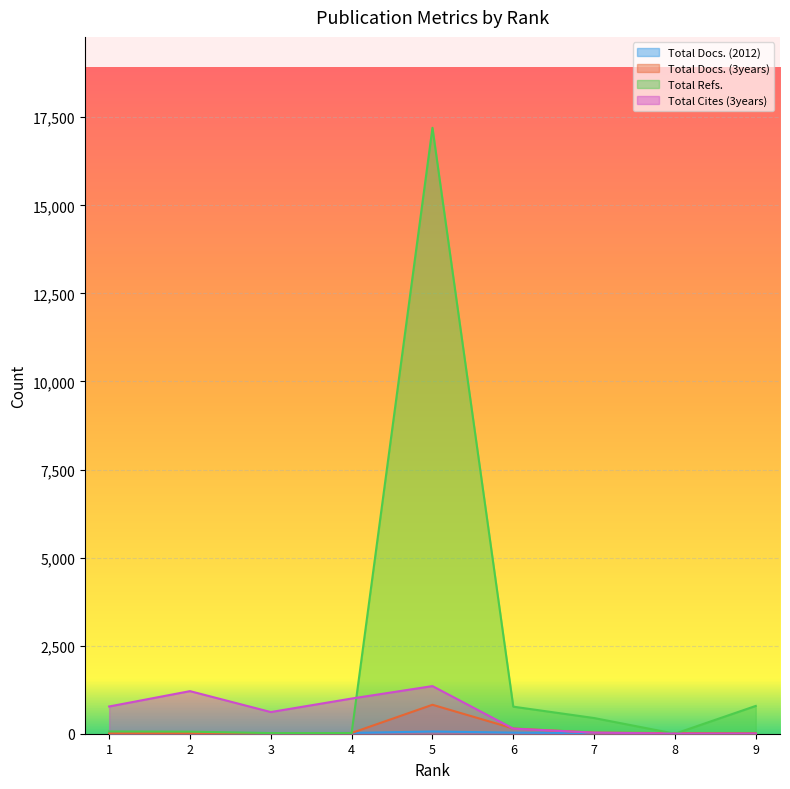

What are all the series names shown in the legend?

Total Docs. (2012), Total Docs. (3years), Total Refs., Total Cites (3years)